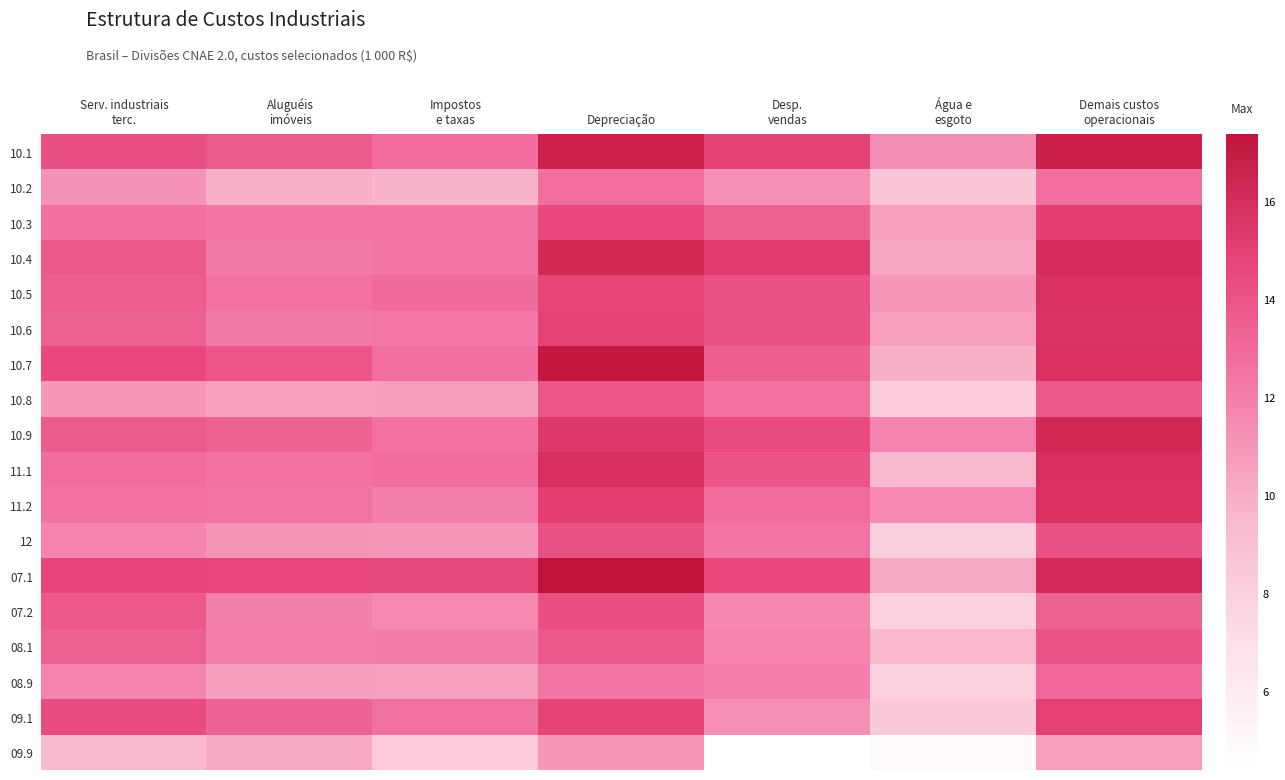

Reading left to right, transcribe all the data shown in this chart.

10.1: Serv. industriais
terc.=14.3	Aluguéis
imóveis=13.7	Impostos
e taxas=12.8	Depreciação=16.7	Desp.
vendas=15.0	Água e
esgoto=11.3	Demais custos
operacionais=16.8
10.2: Serv. industriais
terc.=11.2	Aluguéis
imóveis=9.9	Impostos
e taxas=9.7	Depreciação=12.8	Desp.
vendas=11.3	Água e
esgoto=8.6	Demais custos
operacionais=12.8
10.3: Serv. industriais
terc.=12.7	Aluguéis
imóveis=12.4	Impostos
e taxas=12.4	Depreciação=14.6	Desp.
vendas=13.4	Água e
esgoto=10.6	Demais custos
operacionais=15.0
10.4: Serv. industriais
terc.=13.8	Aluguéis
imóveis=12.2	Impostos
e taxas=12.4	Depreciação=16.2	Desp.
vendas=15.2	Água e
esgoto=10.3	Demais custos
operacionais=16.0
10.5: Serv. industriais
terc.=13.5	Aluguéis
imóveis=12.6	Impostos
e taxas=12.9	Depreciação=14.8	Desp.
vendas=14.2	Água e
esgoto=11.0	Demais custos
operacionais=15.7
10.6: Serv. industriais
terc.=13.4	Aluguéis
imóveis=12.2	Impostos
e taxas=12.4	Depreciação=14.9	Desp.
vendas=14.1	Água e
esgoto=10.6	Demais custos
operacionais=15.6
10.7: Serv. industriais
terc.=14.6	Aluguéis
imóveis=13.9	Impostos
e taxas=12.7	Depreciação=17.1	Desp.
vendas=13.5	Água e
esgoto=9.8	Demais custos
operacionais=15.7
10.8: Serv. industriais
terc.=10.9	Aluguéis
imóveis=10.6	Impostos
e taxas=10.6	Depreciação=14.0	Desp.
vendas=12.6	Água e
esgoto=8.2	Demais custos
operacionais=13.8
10.9: Serv. industriais
terc.=13.7	Aluguéis
imóveis=13.3	Impostos
e taxas=12.6	Depreciação=15.3	Desp.
vendas=14.5	Água e
esgoto=11.8	Demais custos
operacionais=16.2
11.1: Serv. industriais
terc.=12.9	Aluguéis
imóveis=12.5	Impostos
e taxas=12.8	Depreciação=15.8	Desp.
vendas=14.0	Água e
esgoto=9.5	Demais custos
operacionais=15.8
11.2: Serv. industriais
terc.=12.6	Aluguéis
imóveis=12.5	Impostos
e taxas=12.0	Depreciação=15.0	Desp.
vendas=12.9	Água e
esgoto=11.5	Demais custos
operacionais=15.7
12: Serv. industriais
terc.=11.8	Aluguéis
imóveis=11.1	Impostos
e taxas=11.0	Depreciação=14.1	Desp.
vendas=12.5	Água e
esgoto=8.1	Demais custos
operacionais=14.1
07.1: Serv. industriais
terc.=14.7	Aluguéis
imóveis=14.6	Impostos
e taxas=14.6	Depreciação=17.4	Desp.
vendas=14.6	Água e
esgoto=10.2	Demais custos
operacionais=16.1
07.2: Serv. industriais
terc.=13.9	Aluguéis
imóveis=12.0	Impostos
e taxas=11.5	Depreciação=14.3	Desp.
vendas=11.6	Água e
esgoto=7.9	Demais custos
operacionais=13.4
08.1: Serv. industriais
terc.=13.4	Aluguéis
imóveis=12.1	Impostos
e taxas=12.1	Depreciação=13.8	Desp.
vendas=11.8	Água e
esgoto=9.5	Demais custos
operacionais=14.1
08.9: Serv. industriais
terc.=11.8	Aluguéis
imóveis=10.6	Impostos
e taxas=10.6	Depreciação=12.4	Desp.
vendas=12.1	Água e
esgoto=7.9	Demais custos
operacionais=13.0
09.1: Serv. industriais
terc.=14.4	Aluguéis
imóveis=13.3	Impostos
e taxas=12.6	Depreciação=14.9	Desp.
vendas=11.3	Água e
esgoto=8.4	Demais custos
operacionais=15.0
09.9: Serv. industriais
terc.=9.4	Aluguéis
imóveis=10.2	Impostos
e taxas=8.3	Depreciação=11.0	Desp.
vendas=4.4	Água e
esgoto=4.9	Demais custos
operacionais=10.6